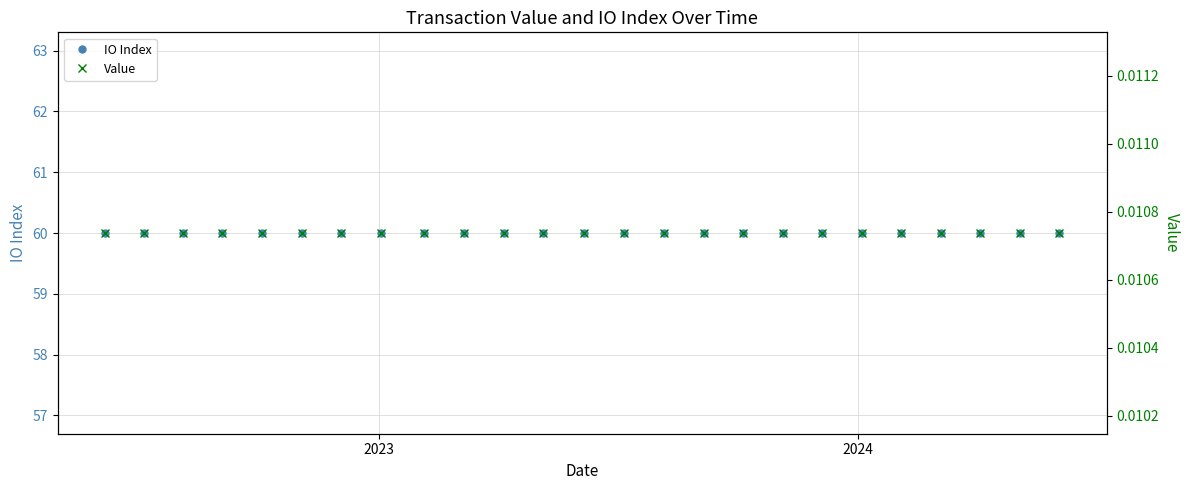

Reading right to left, transcribe all the data shown in this chart.

IO Index: 60.0	60.0	60.0	60.0	60.0	60.0	60.0	60.0	60.0	60.0	60.0	60.0	60.0	60.0	60.0	60.0	60.0	60.0	60.0	60.0	60.0	60.0	60.0	60.0	60.0
Value: 0.0	0.0	0.0	0.0	0.0	0.0	0.0	0.0	0.0	0.0	0.0	0.0	0.0	0.0	0.0	0.0	0.0	0.0	0.0	0.0	0.0	0.0	0.0	0.0	0.0